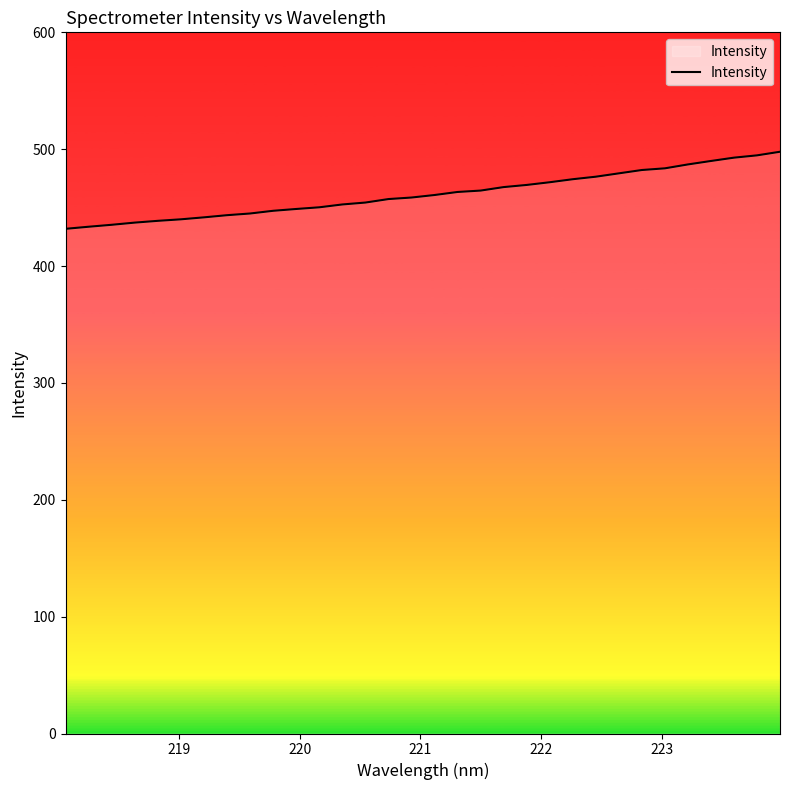

What is the difference between the maximum and minimum values?

66.0